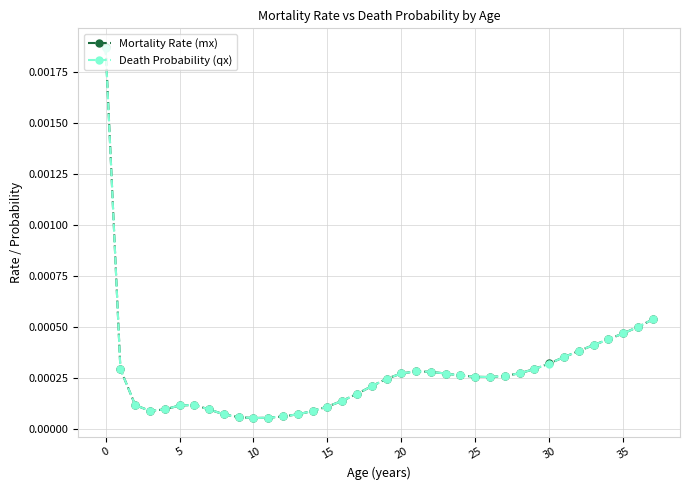

Which series has the widest spread of values?

Mortality Rate (mx)